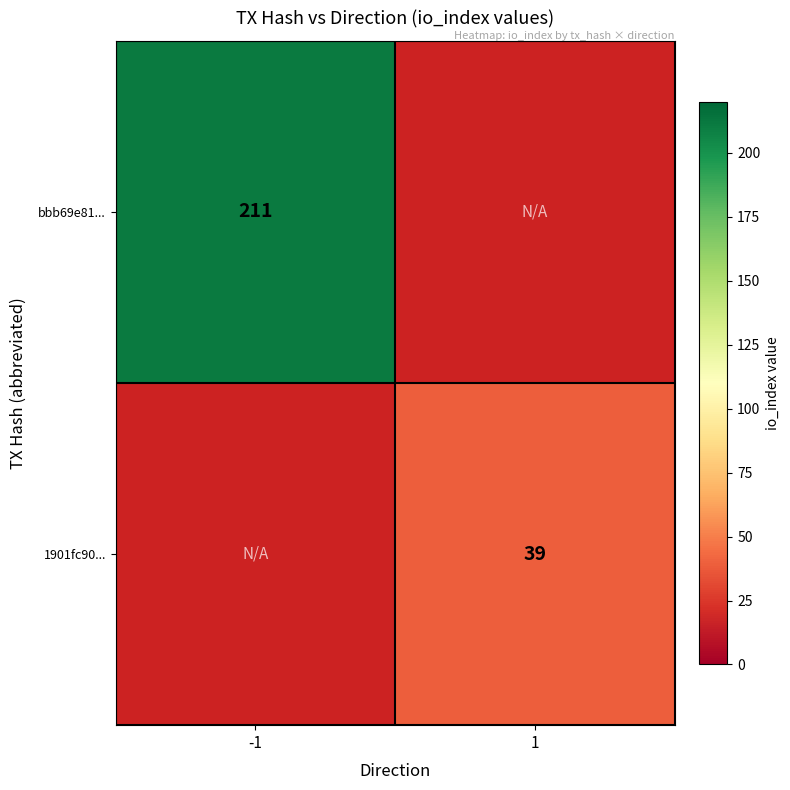

Is it true that 1901fc90... equals 54 at 1?

False